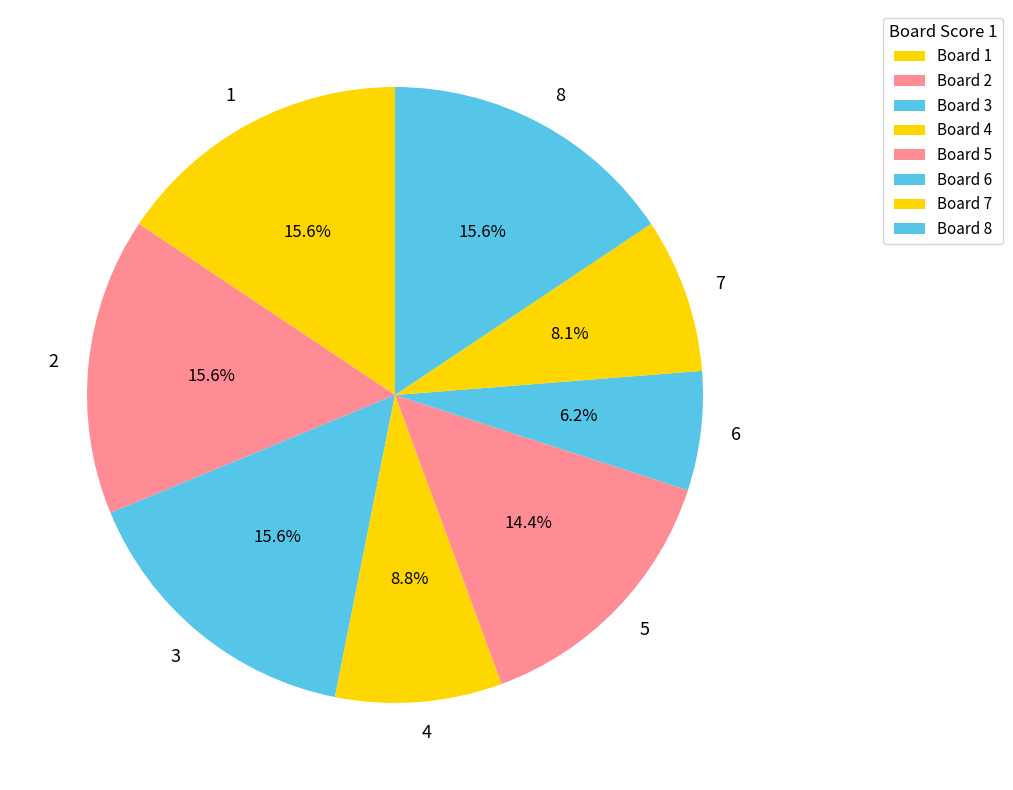

To the nearest percent, what is the difference between the largest and smallest slice percentages?

9%